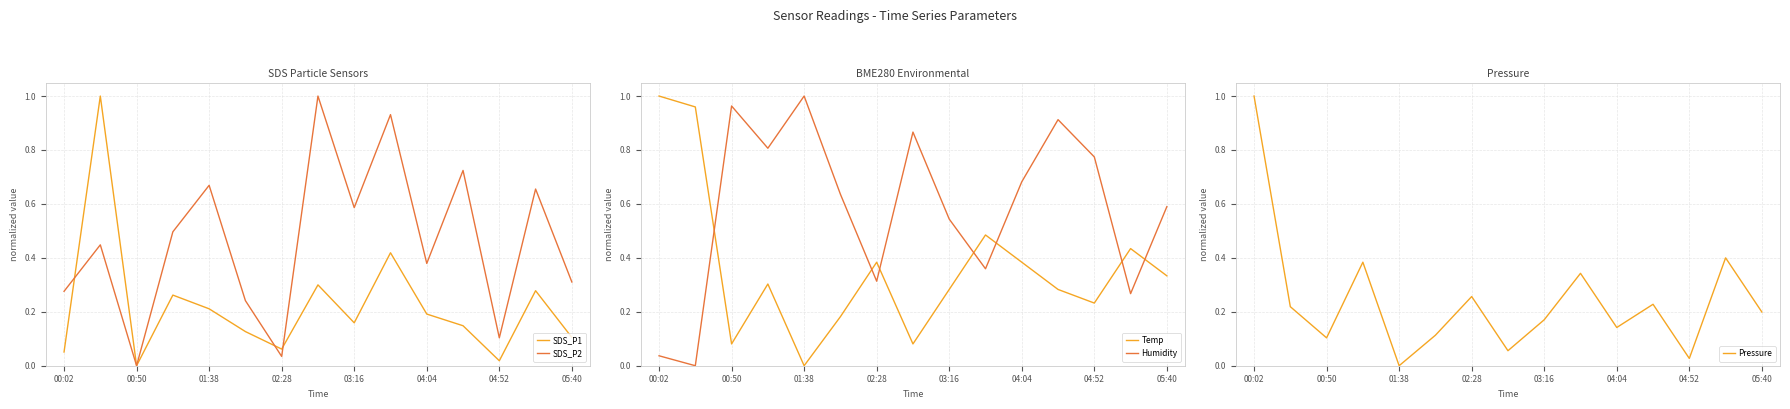

Reading right to left, list all the values displayed in this chart.

SDS_P1: 0.1	0.3	0.0	0.1	0.2	0.4	0.2	0.3	0.1	0.1	0.2	0.3	0.0	1.0	0.1
SDS_P2: 0.3	0.7	0.1	0.7	0.4	0.9	0.6	1.0	0.0	0.2	0.7	0.5	0.0	0.4	0.3
Temp: 0.3	0.4	0.2	0.3	0.4	0.5	0.3	0.1	0.4	0.2	0.0	0.3	0.1	1.0	1.0
Humidity: 0.6	0.3	0.8	0.9	0.7	0.4	0.5	0.9	0.3	0.6	1.0	0.8	1.0	0.0	0.0
Pressure: 0.2	0.4	0.0	0.2	0.1	0.3	0.2	0.1	0.3	0.1	0.0	0.4	0.1	0.2	1.0